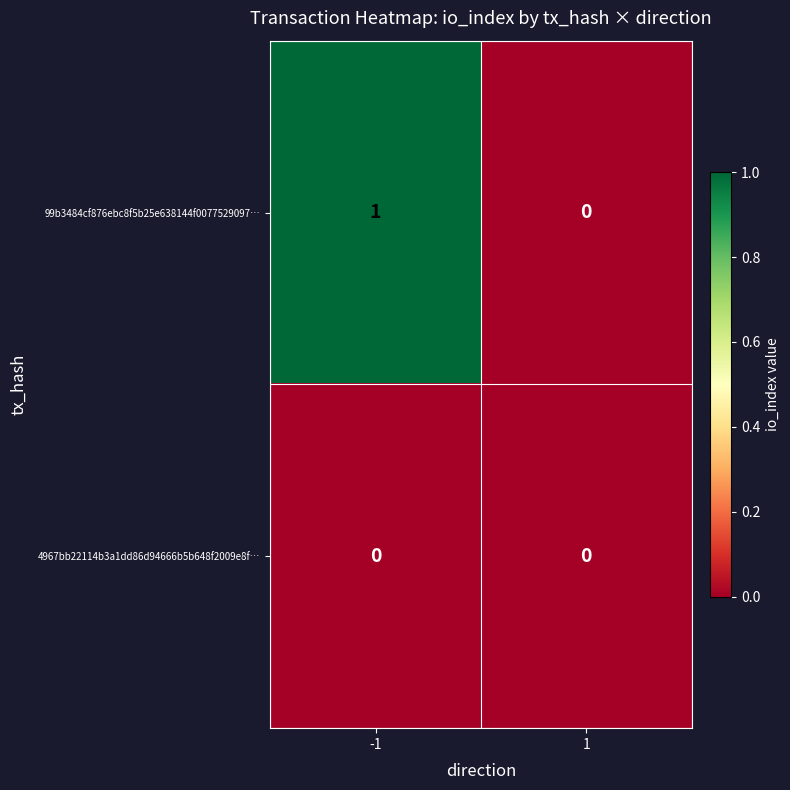

Count the number of data series in this chart.

2